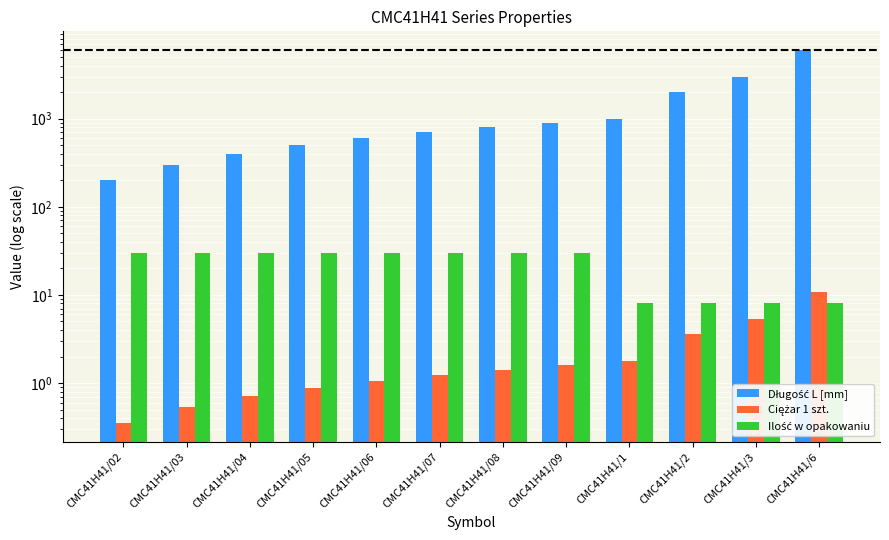

What is the difference between the maximum and minimum values in the Długość L [mm] series?

5800.0